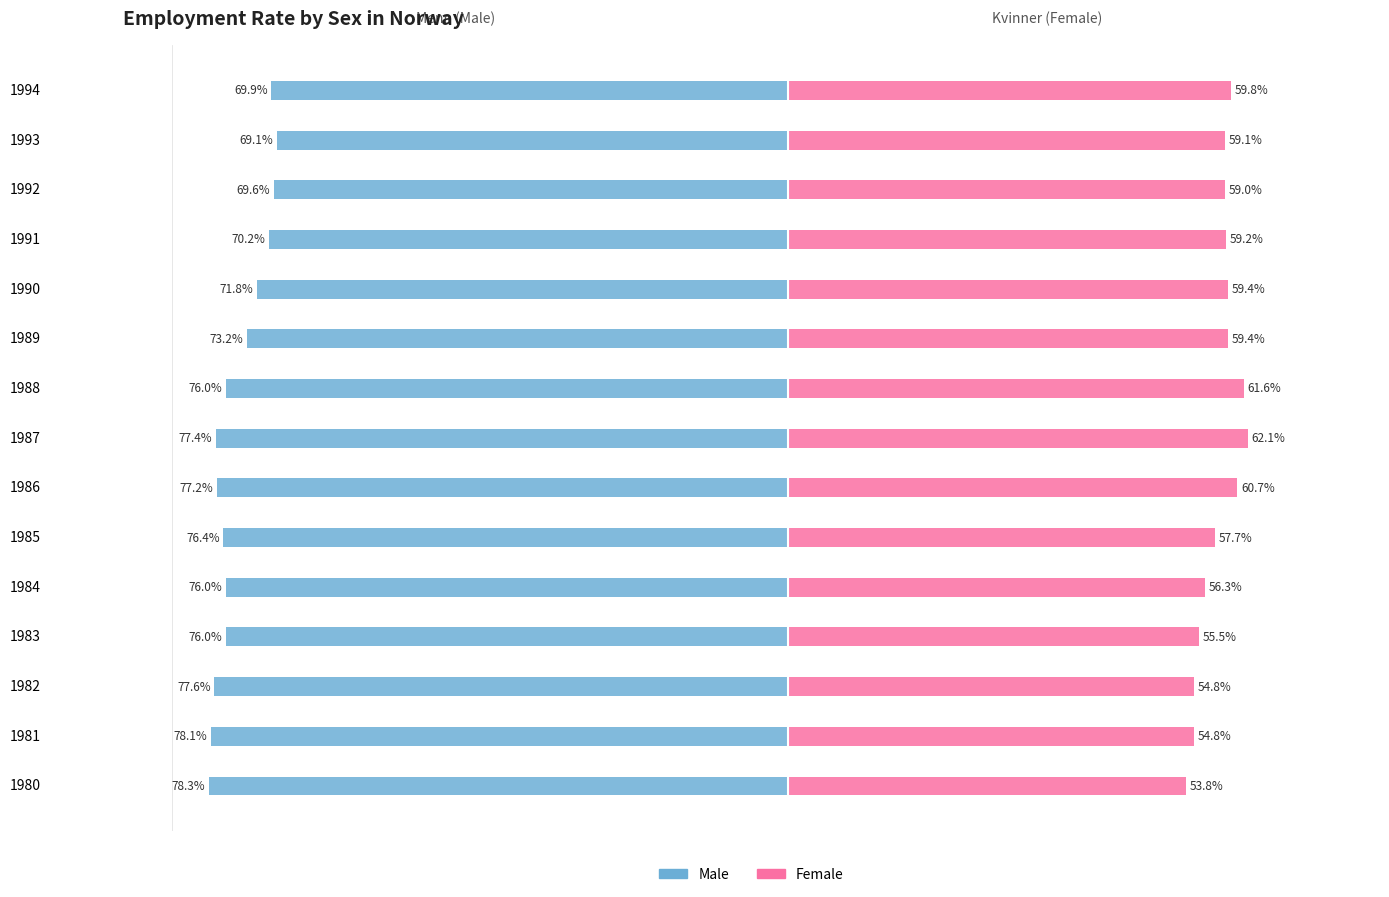

Which series has the largest range (max minus min)?

Menn Sysselsatte